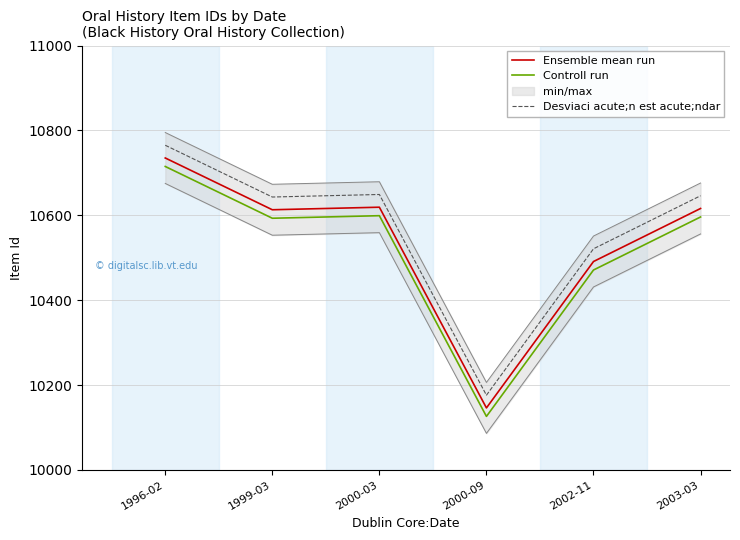

The value of Controll run at 1999-03 is 10593. True or false?

True